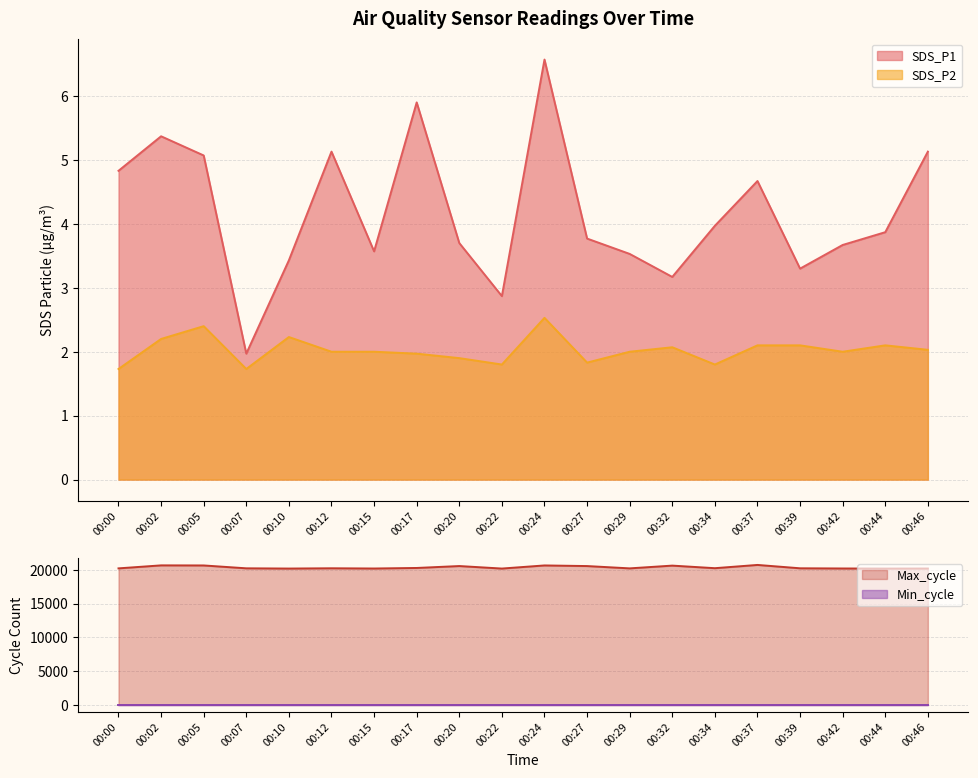

True or false: SDS_P2 has more than 0 interior local peaks.

True